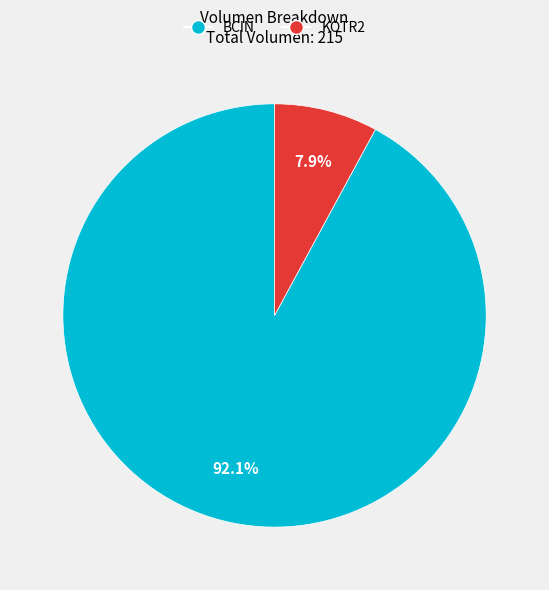

How much of the chart is everything except KOTR2?

92.1%